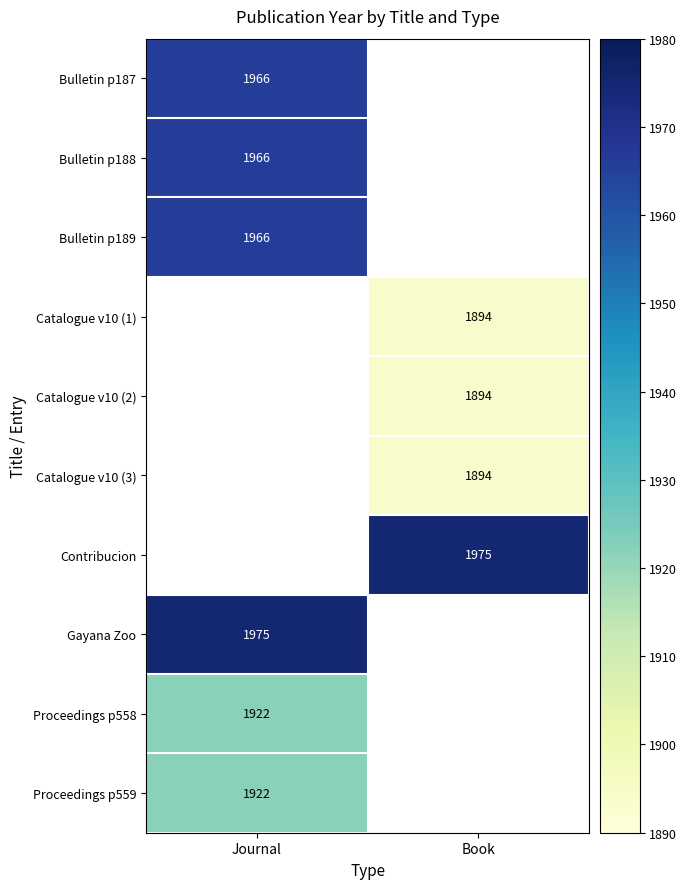

What is the minimum value shown in the chart?

1894.0